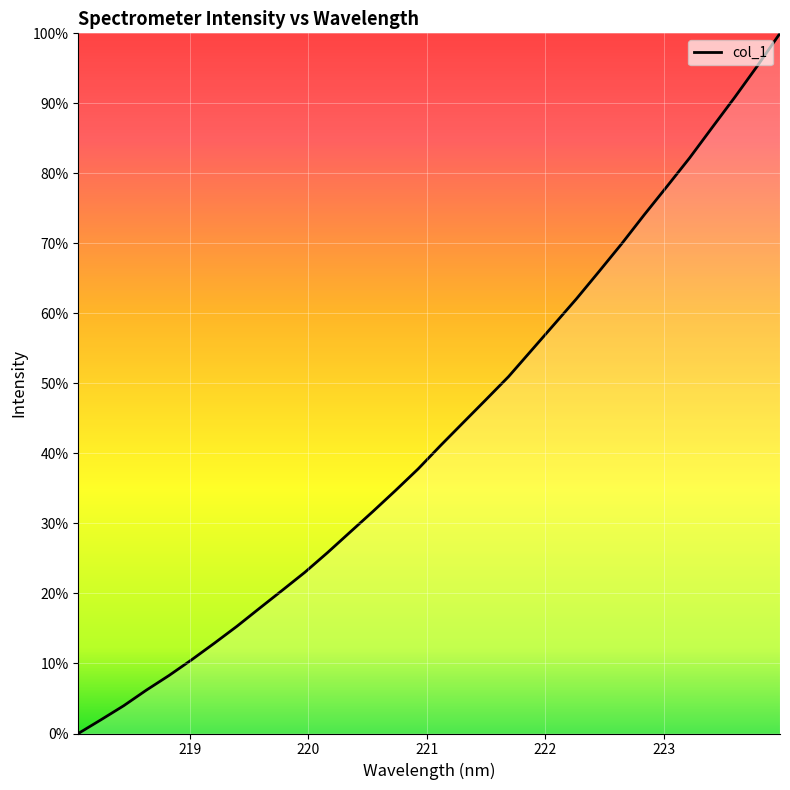

What is the difference between the maximum and minimum values?

100.0